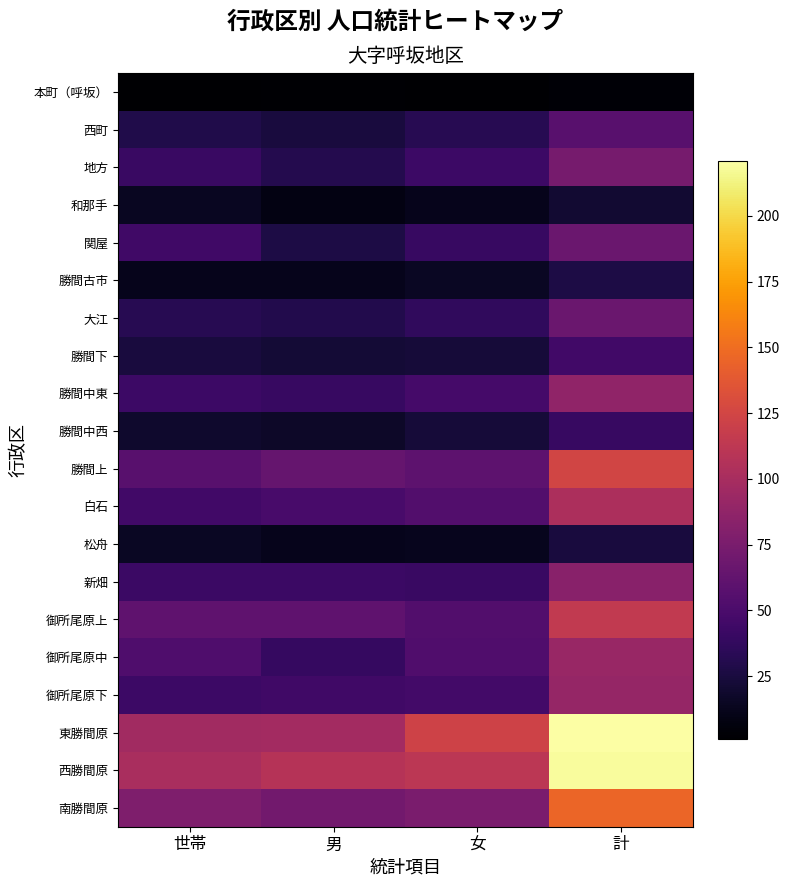

Which series has the largest total across all categories?

東勝間原